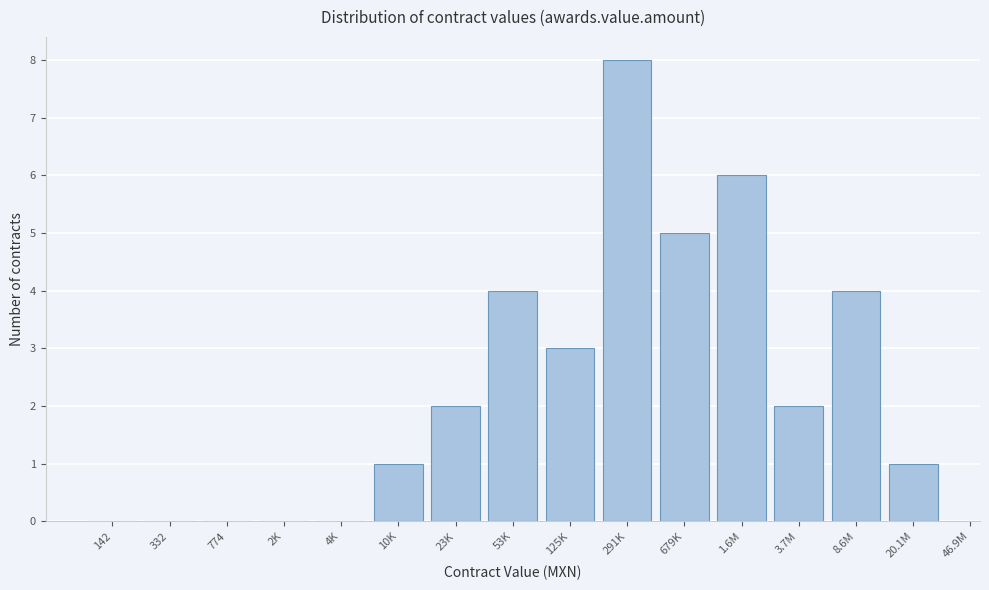

Reading left to right, transcribe all the data shown in this chart.

142=0	332=0	774=0	2K=0	4K=0	10K=1	23K=2	53K=4	125K=3	291K=8	679K=5	1.6M=6	3.7M=2	8.6M=4	20.1M=1